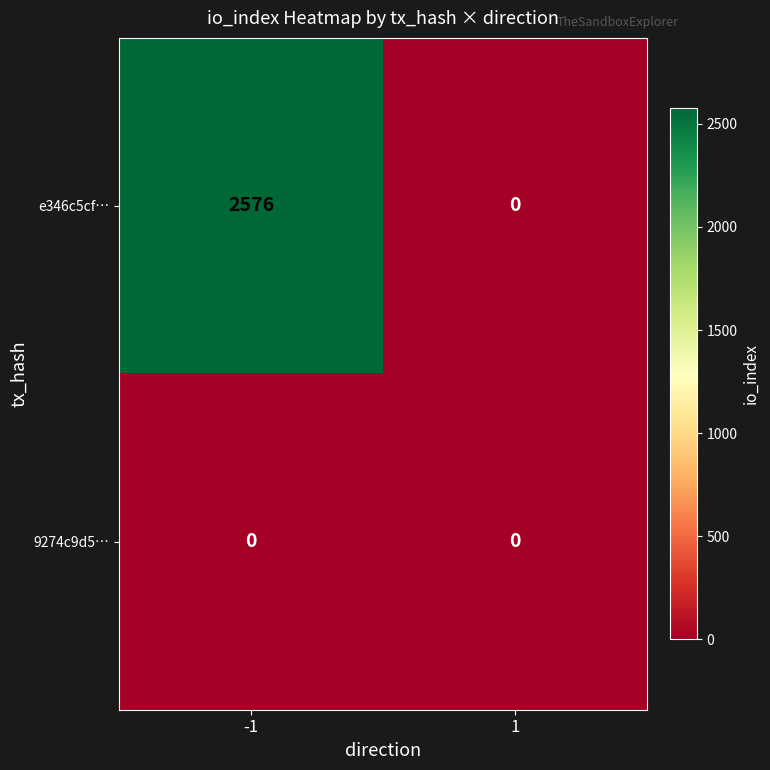

What is the greatest value displayed?

2576